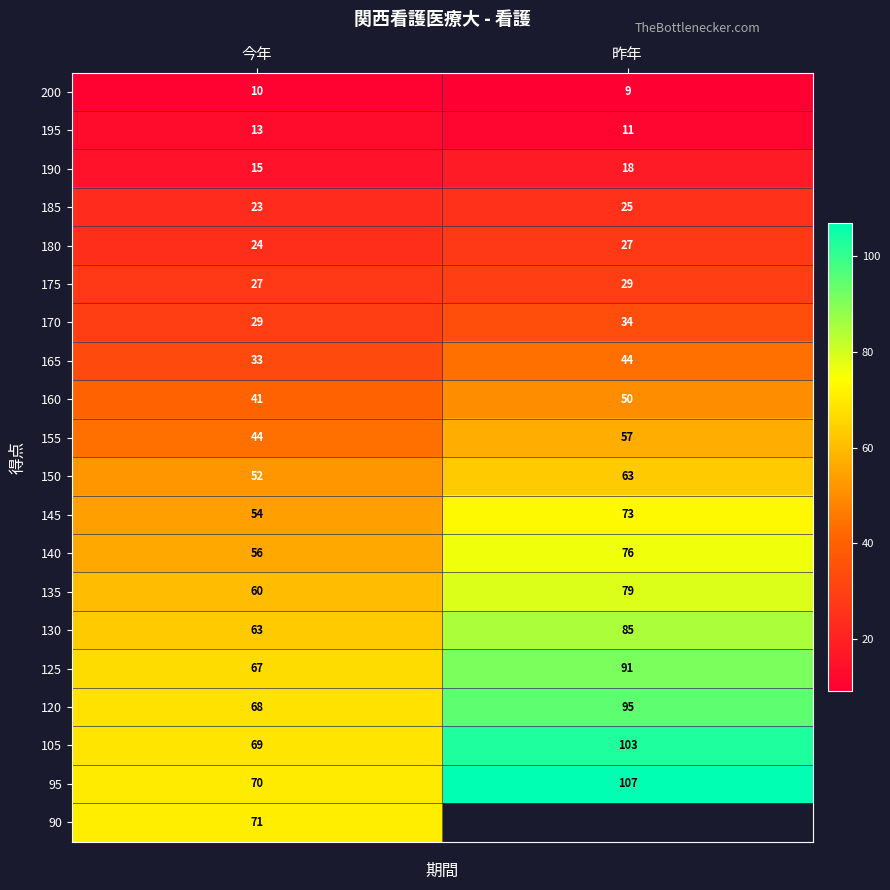

True or false: 90 has a value of 27 at 今年.

False